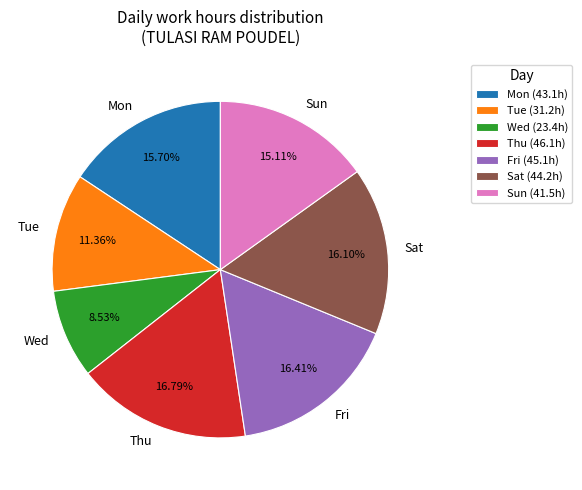

Is Tue the majority of the pie?

No